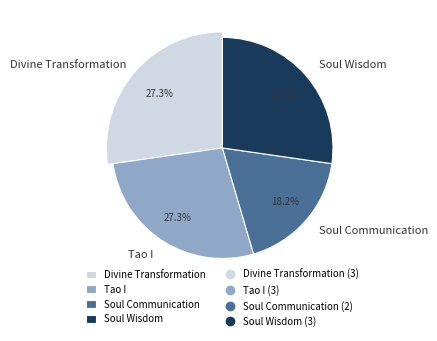

Does Divine Transformation represent more than half of the total?

No